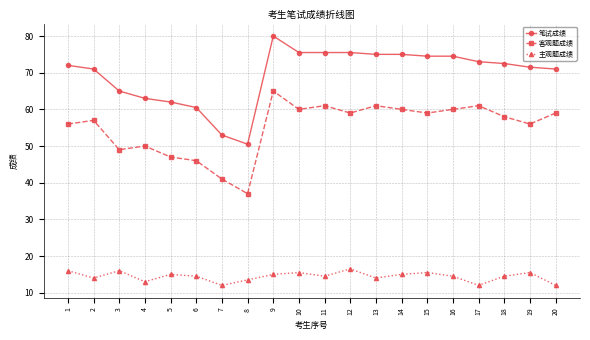

What is the difference between the highest and lowest values at 3?

49.0